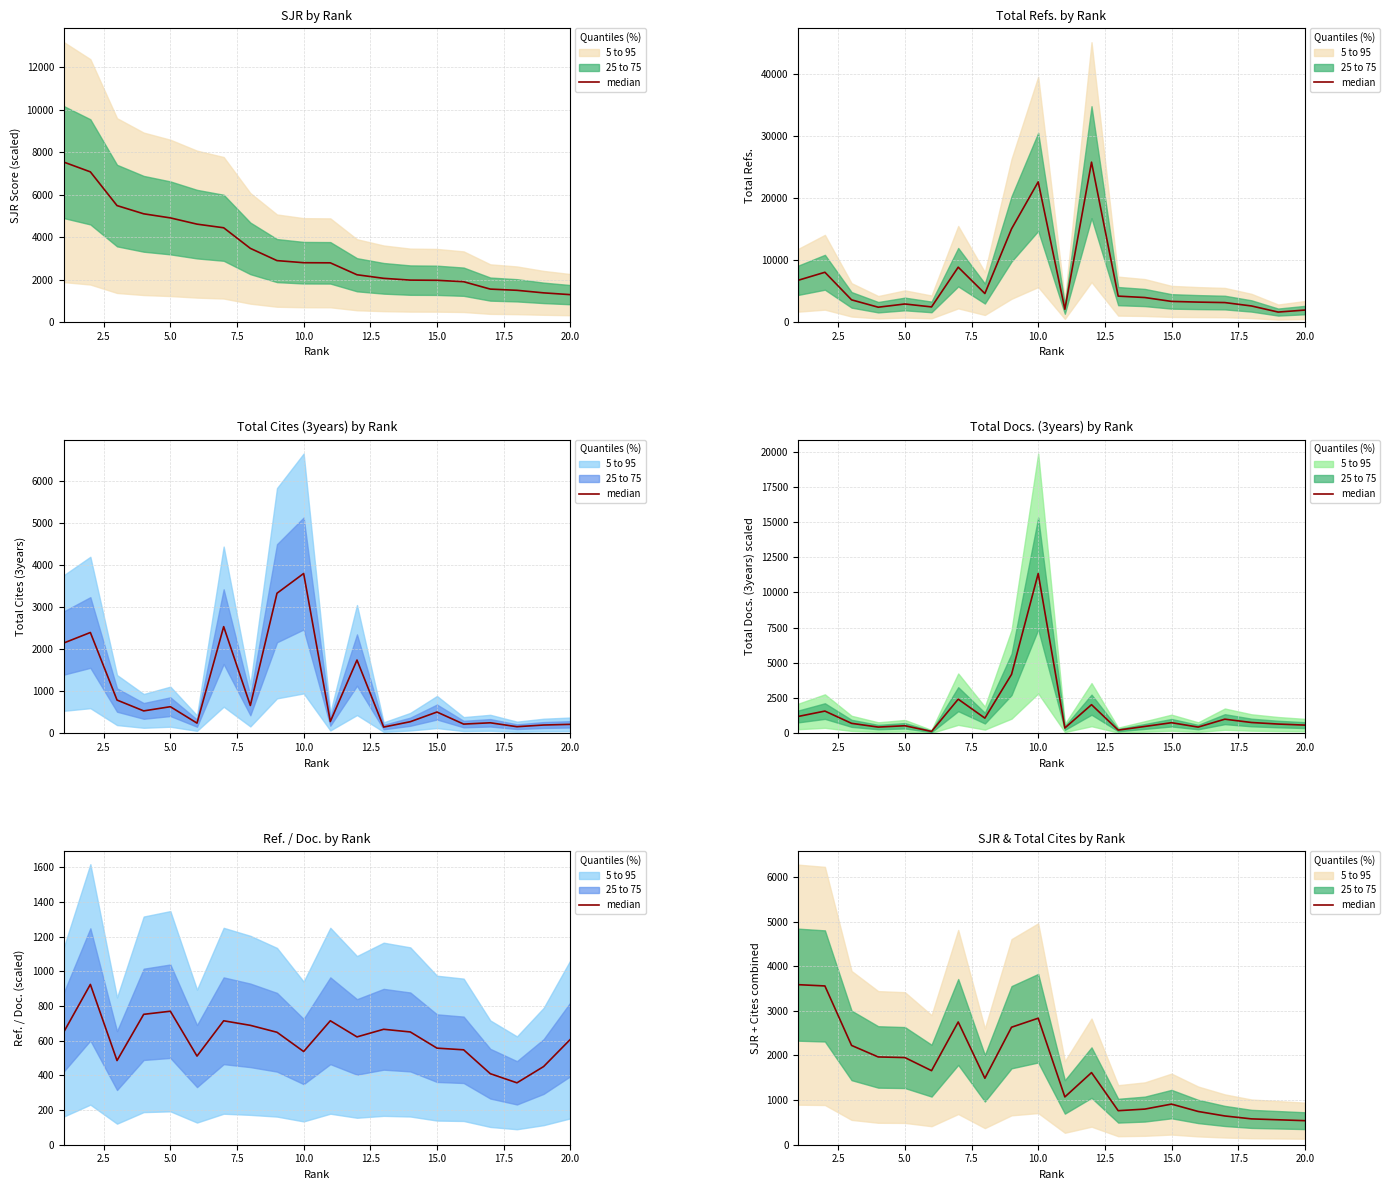

What is the average value?

1644.1